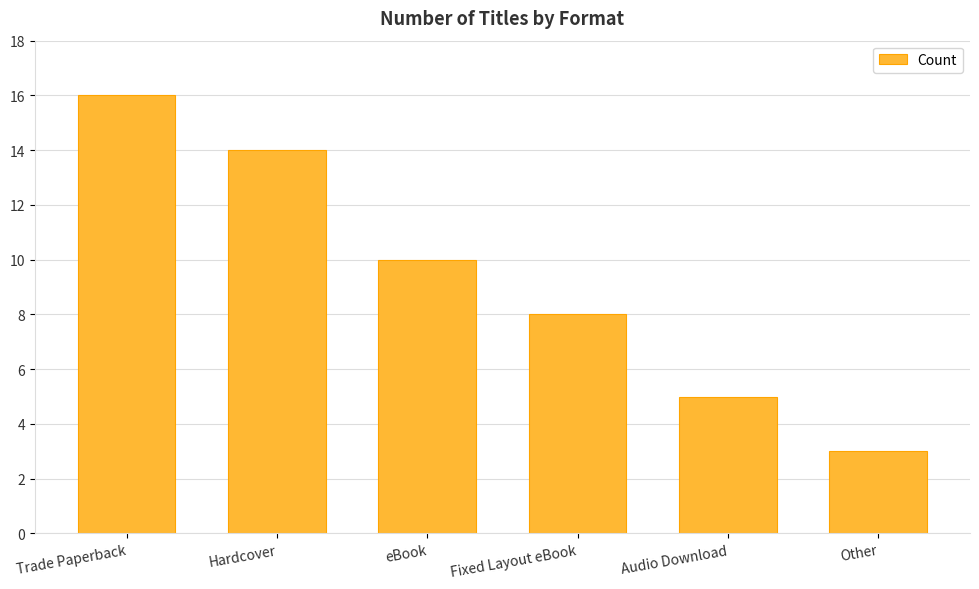

The chart shows a value of 3 at Fixed Layout eBook. True or false?

False